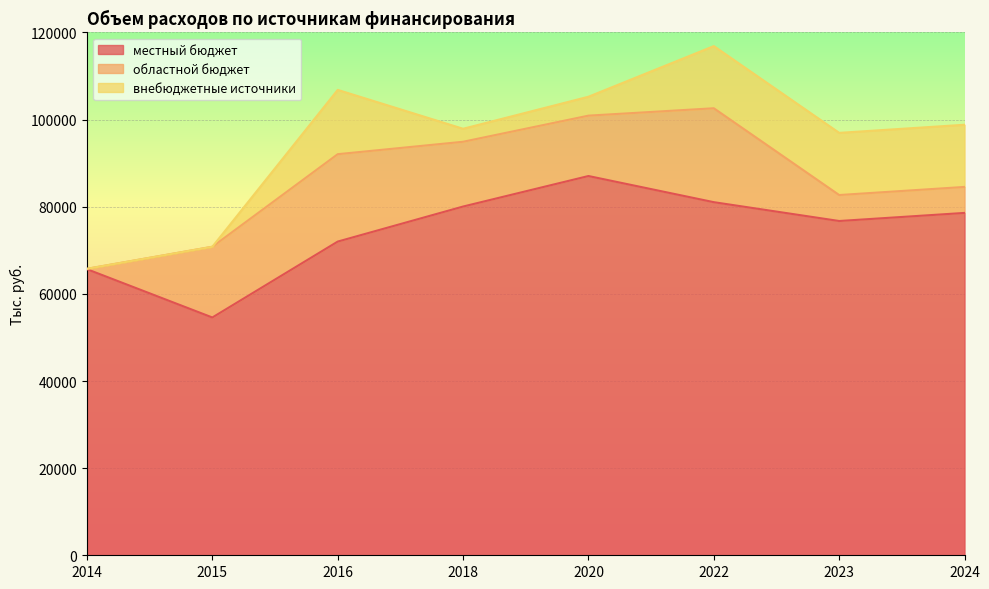

At which label is областной бюджет closest to 10822?

2020